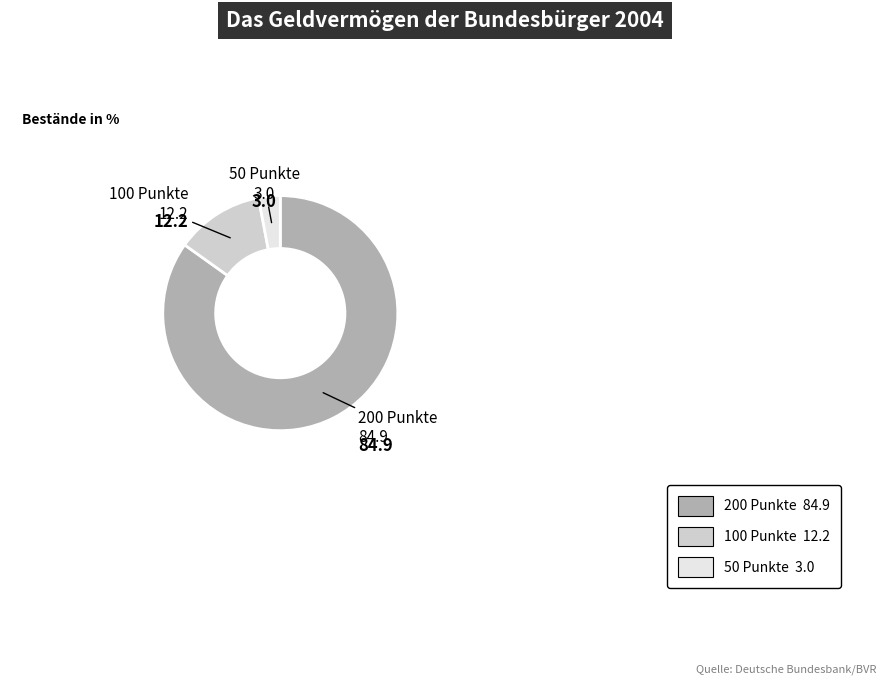

Is there any slice that represents more than half of the pie?

Yes